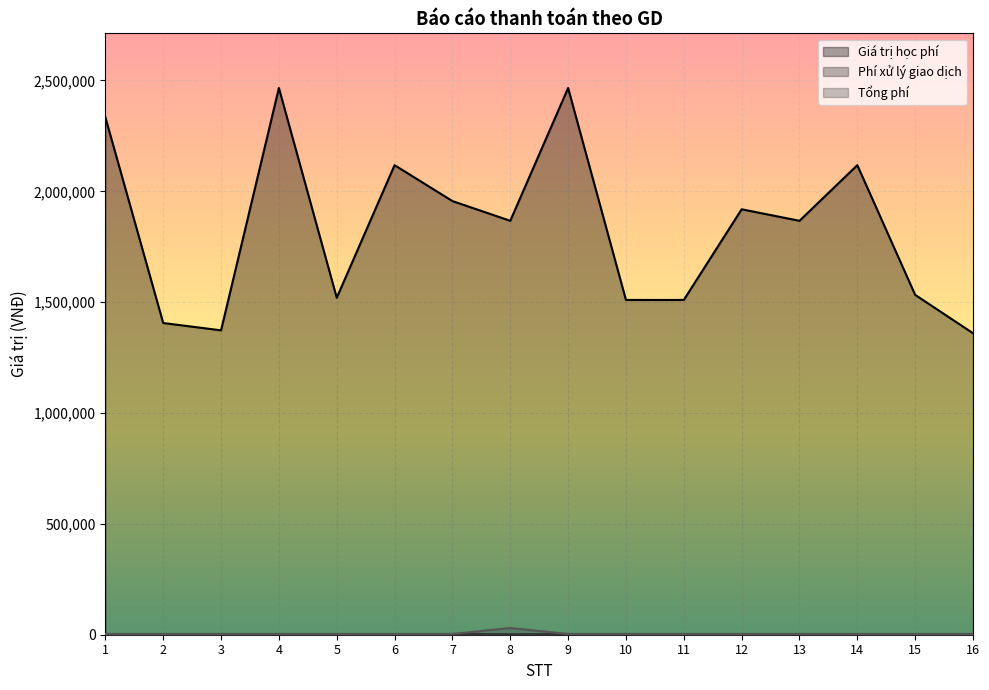

At which label does Phí xử lý giao dịch reach its minimum?

8